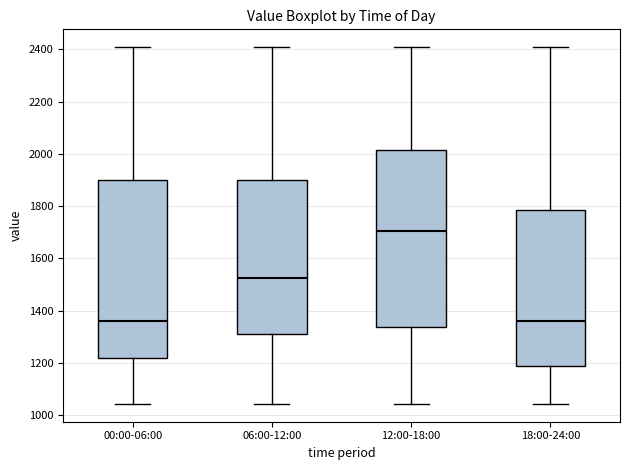

Reading left to right, transcribe this box plot: for each box, give where its median line is, the range the box spans, and where its two whiskers end, as read against the y-axis. The values are not printed on the chart, so give them approximately, as read against the axis.

00:00-06:00: median 1360, box 1220 to 1900, whiskers 1040 to 2400
06:00-12:00: median 1520, box 1320 to 1900, whiskers 1040 to 2400
12:00-18:00: median 1700, box 1340 to 2020, whiskers 1040 to 2400
18:00-24:00: median 1360, box 1180 to 1780, whiskers 1040 to 2400